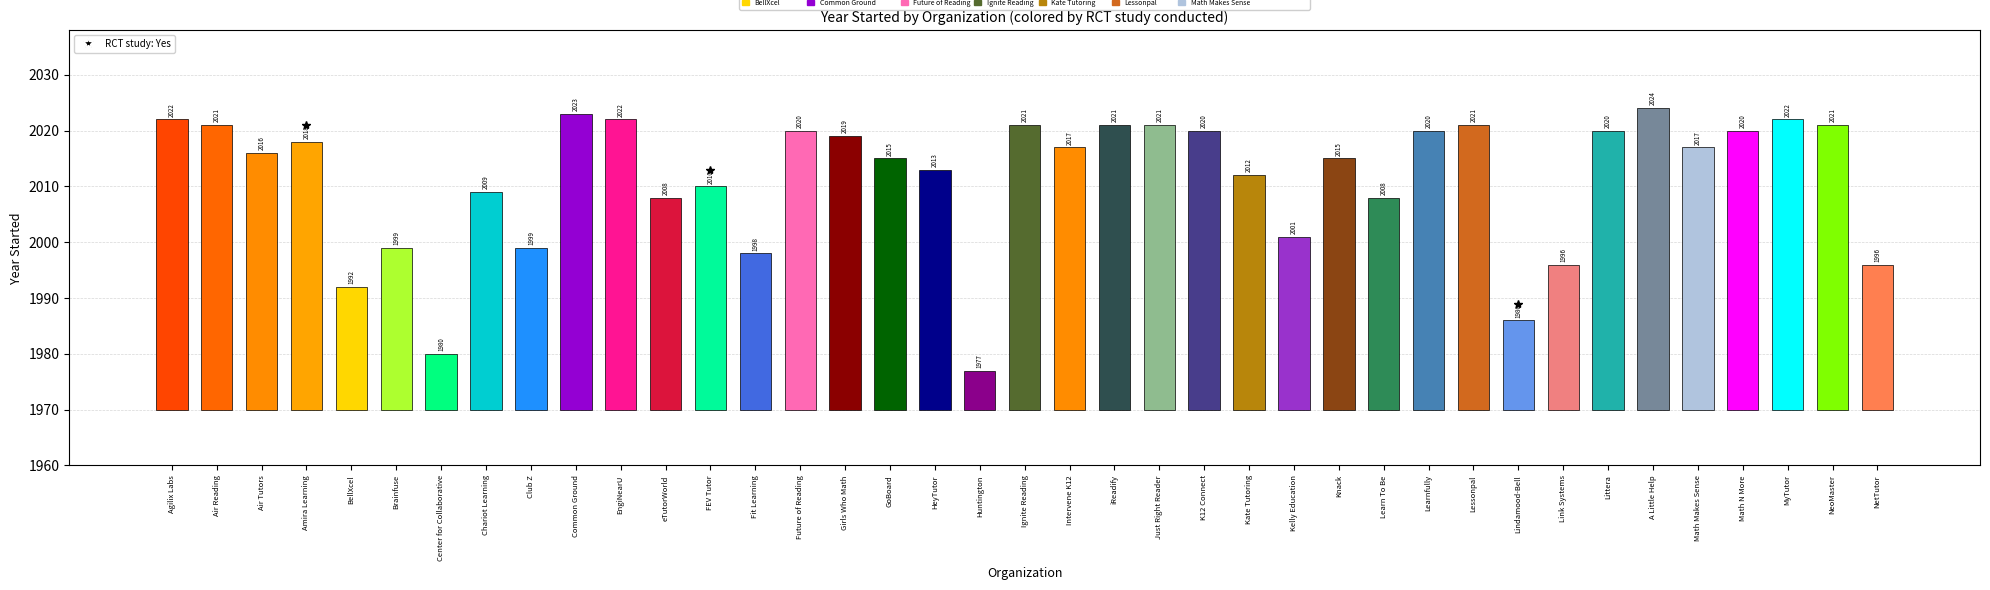

Which has a higher value, K12 Connect or Future of Reading?

K12 Connect